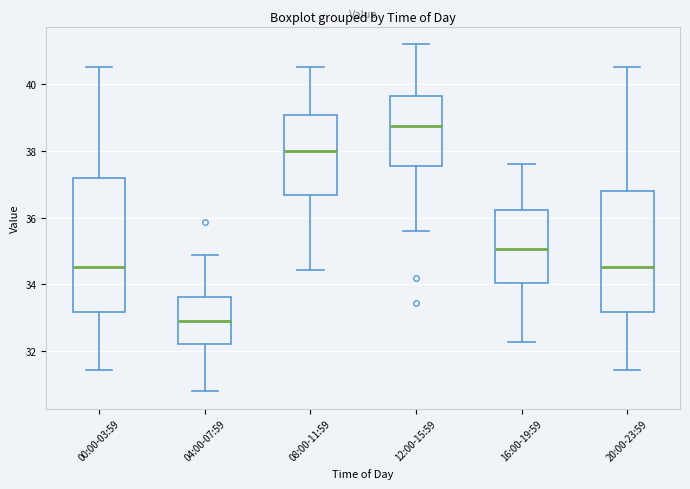

Reading left to right, transcribe this box plot: for each box, give where its median line is, the range the box spans, and where its two whiskers end, as read against the y-axis. The values are not printed on the chart, so give them approximately, as read against the axis.

00:00-03:59: median 34.6, box 33.2 to 37.2, whiskers 31.4 to 40.6
04:00-07:59: median 33.0, box 32.2 to 33.6, whiskers 30.8 to 34.8
08:00-11:59: median 38.0, box 36.6 to 39.0, whiskers 34.4 to 40.6
12:00-15:59: median 38.8, box 37.6 to 39.6, whiskers 35.6 to 41.2
16:00-19:59: median 35.0, box 34.0 to 36.2, whiskers 32.2 to 37.6
20:00-23:59: median 34.6, box 33.2 to 36.8, whiskers 31.4 to 40.6